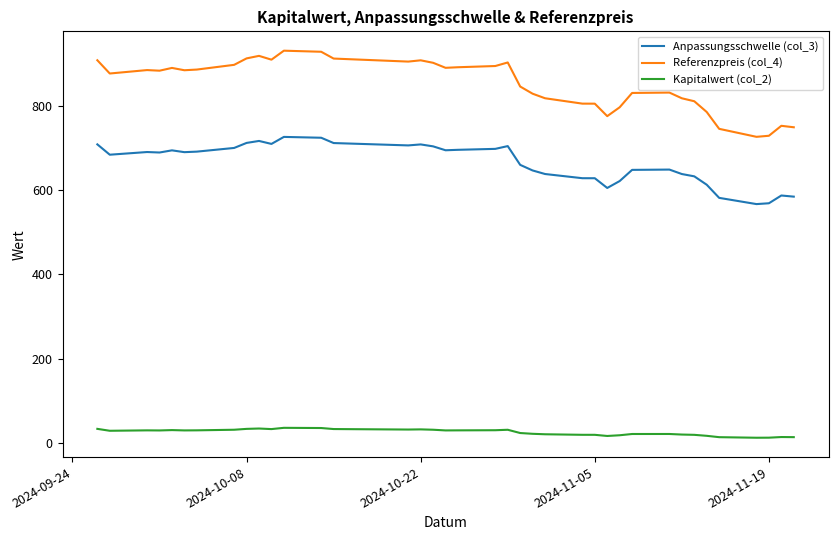

What is the difference between the maximum and minimum values in the Referenzpreis (col_4) series?

204.9